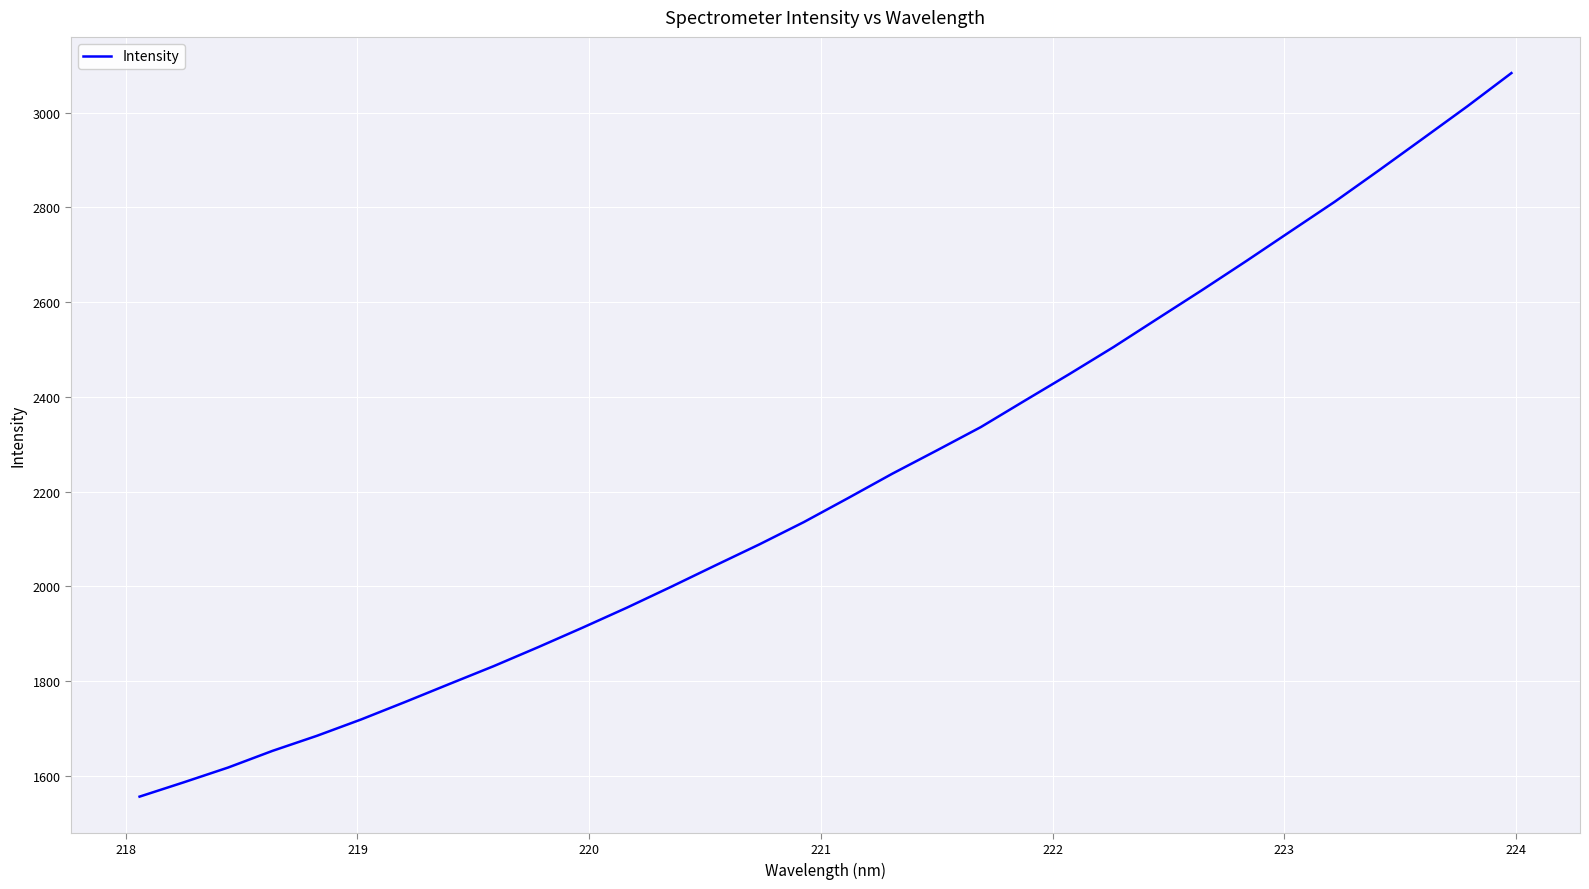

How many distinct data groups are displayed?

1